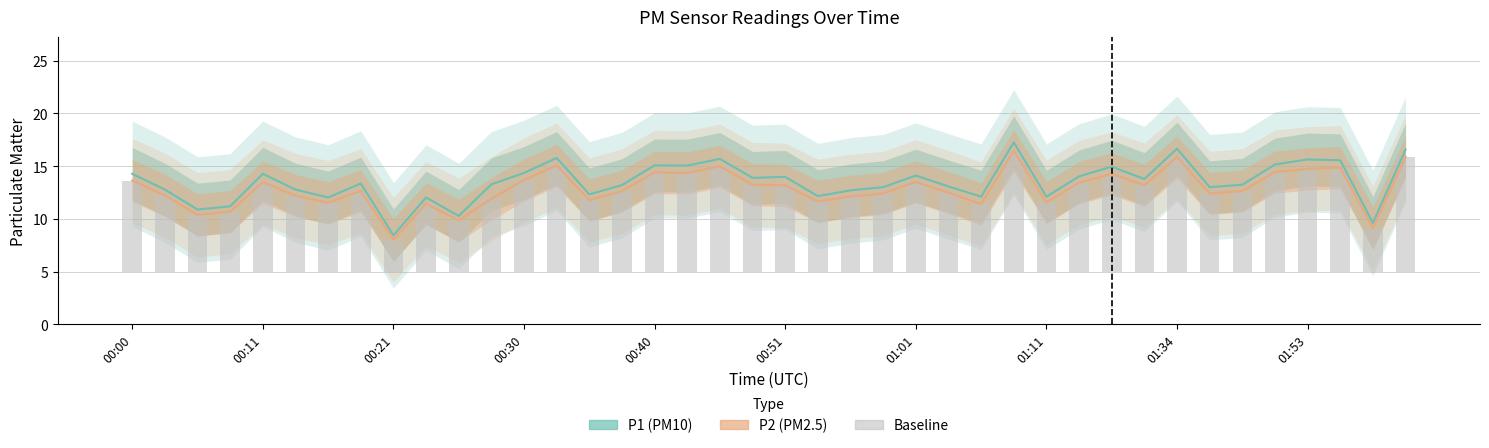

Is it true that P2 equals 8.1 at 37?

False